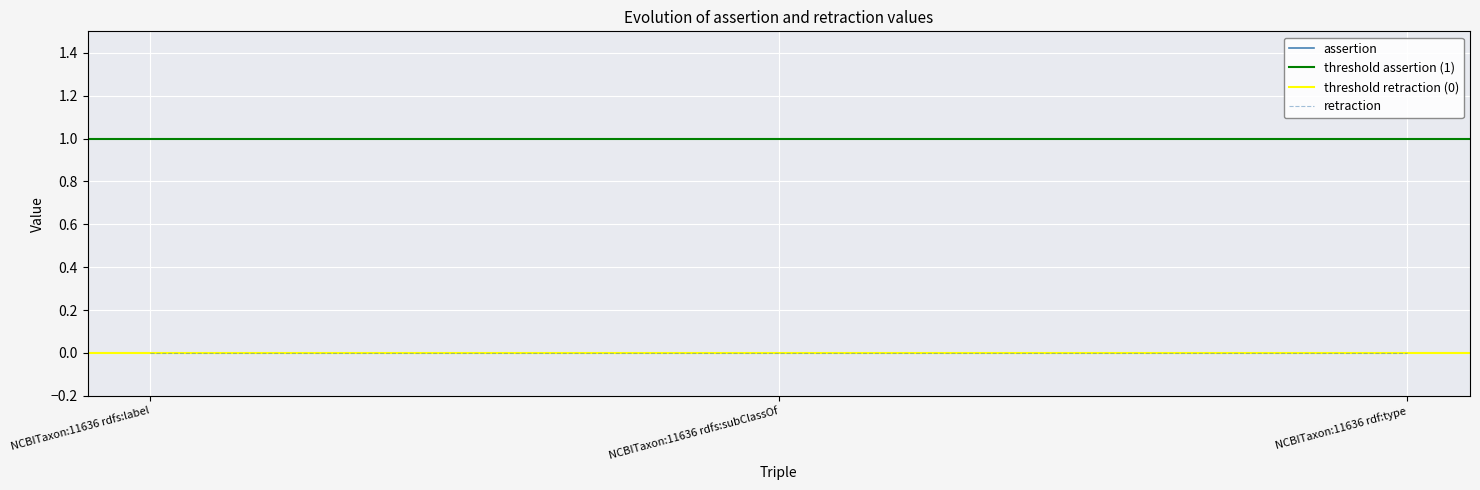

What is the greatest value displayed?

1